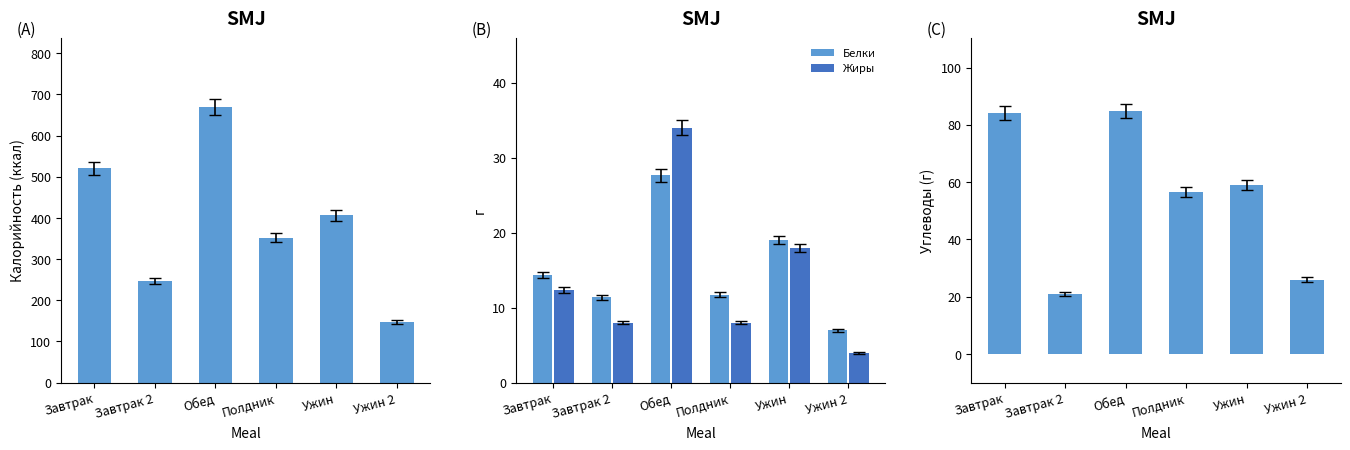

How many groups of bars are there?

6